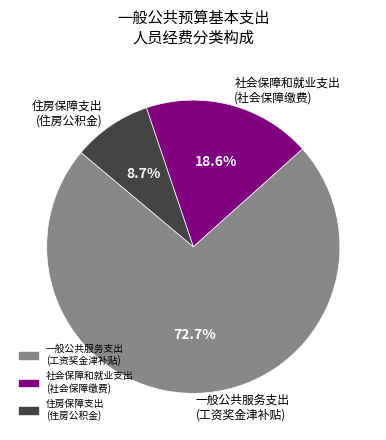

To the nearest percent, what is the average slice percentage?

33%